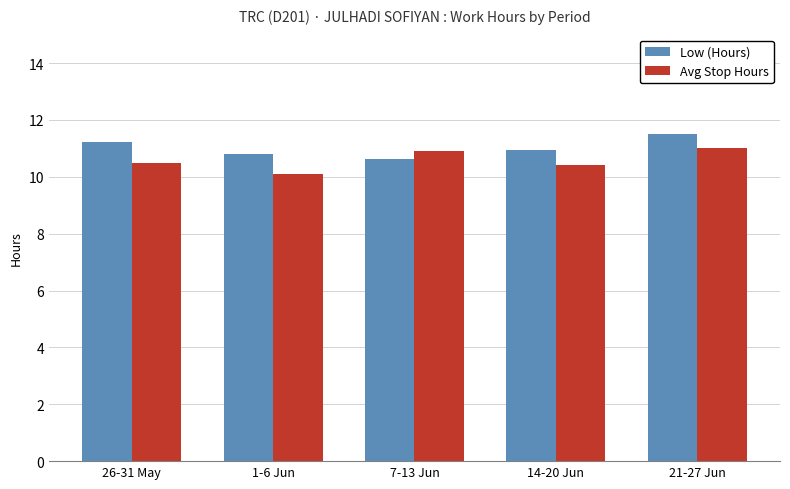

Is it true that Avg Stop Hours equals 11.0 at 21-27 Jun?

True